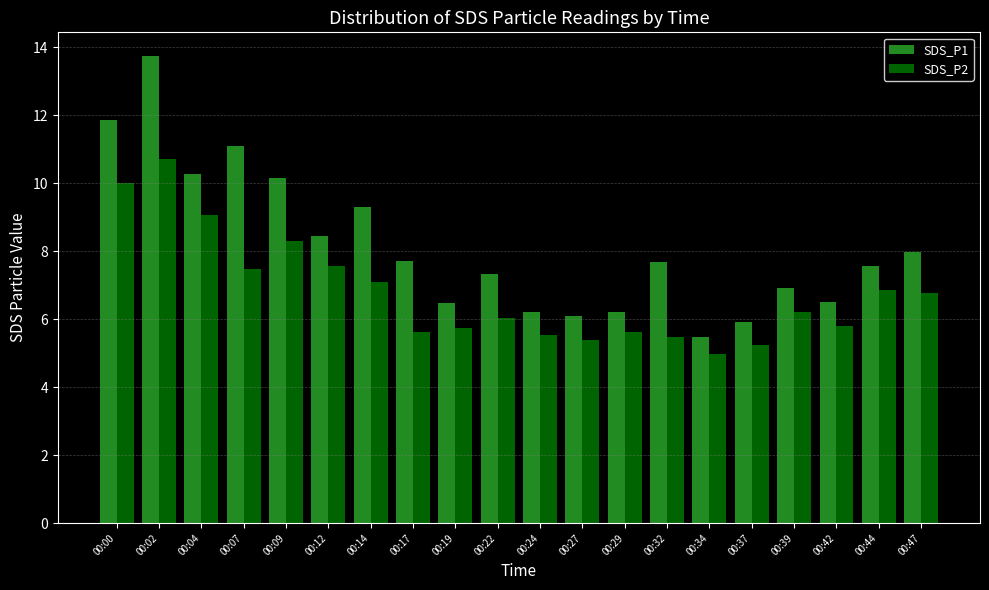

What is the total value across all series at 00:00?

21.9